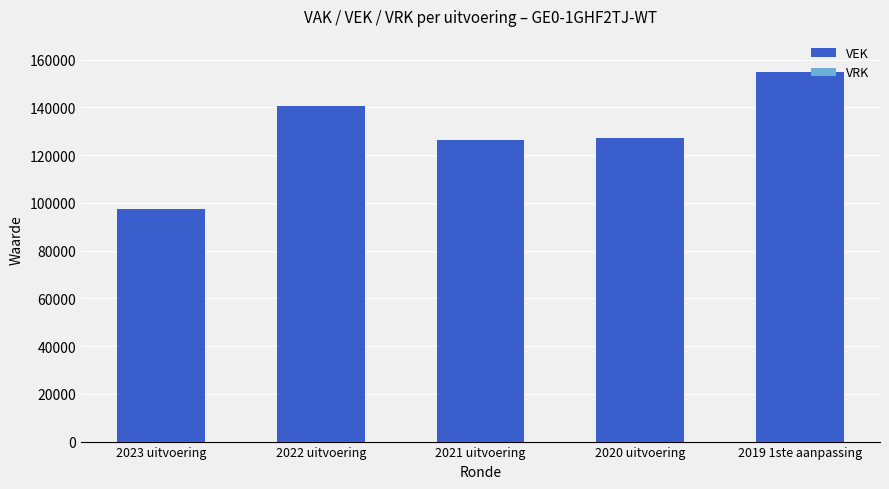

What is the difference between the maximum and minimum values?

57159